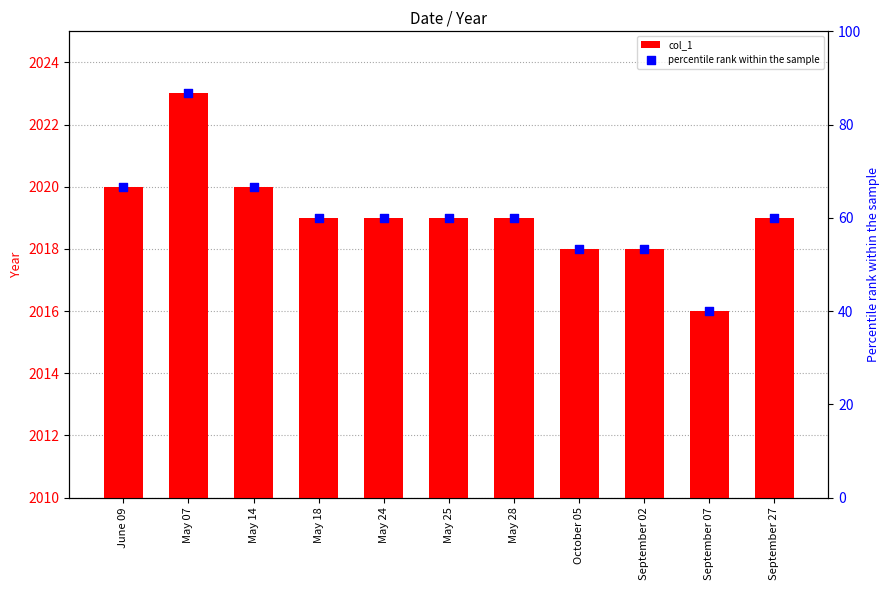

Is the value of percentile rank within the sample at September 07 greater than the value of col_1 at May 07?

No